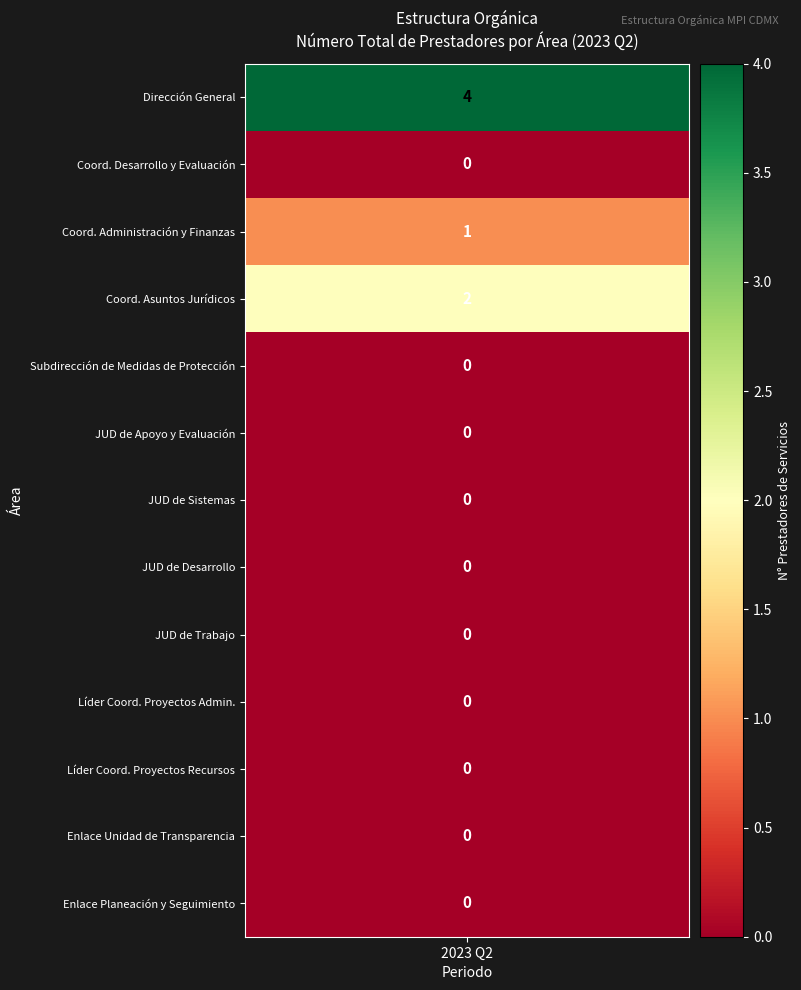

Which series has the largest total across all categories?

Dirección General